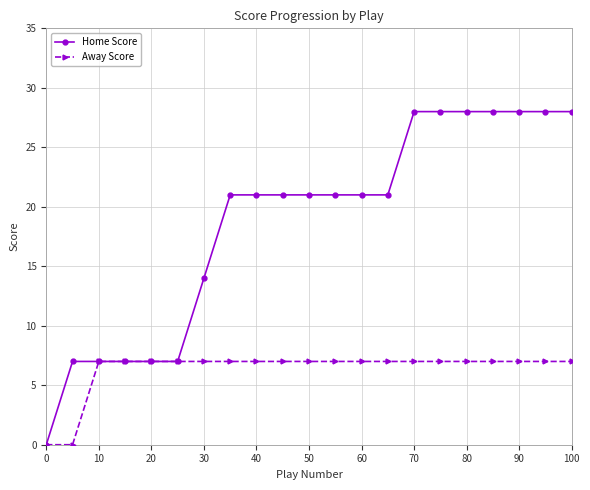

What is the maximum value shown in the chart?

28